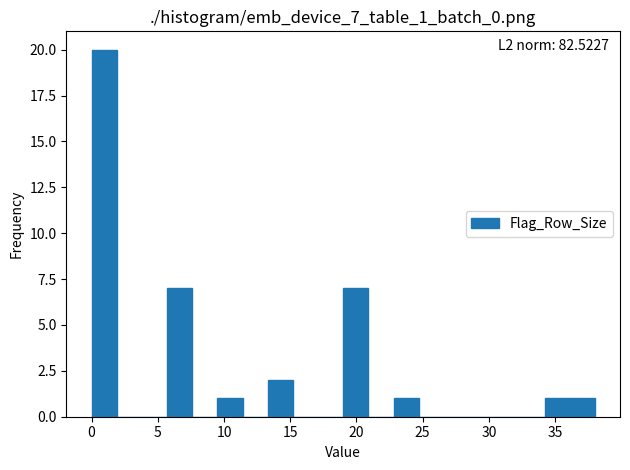

Read against the x-axis, roughly where is the centre of the tallest bar?

1.0